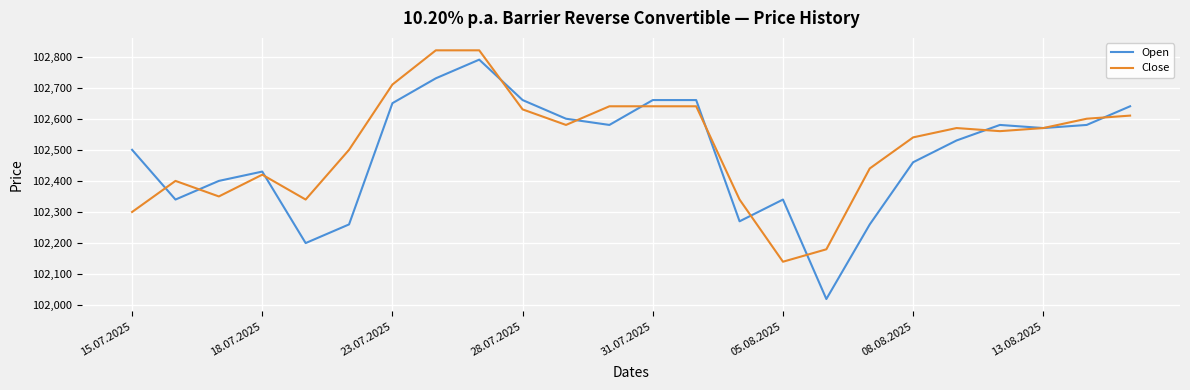

What is the maximum value for Close?

102820